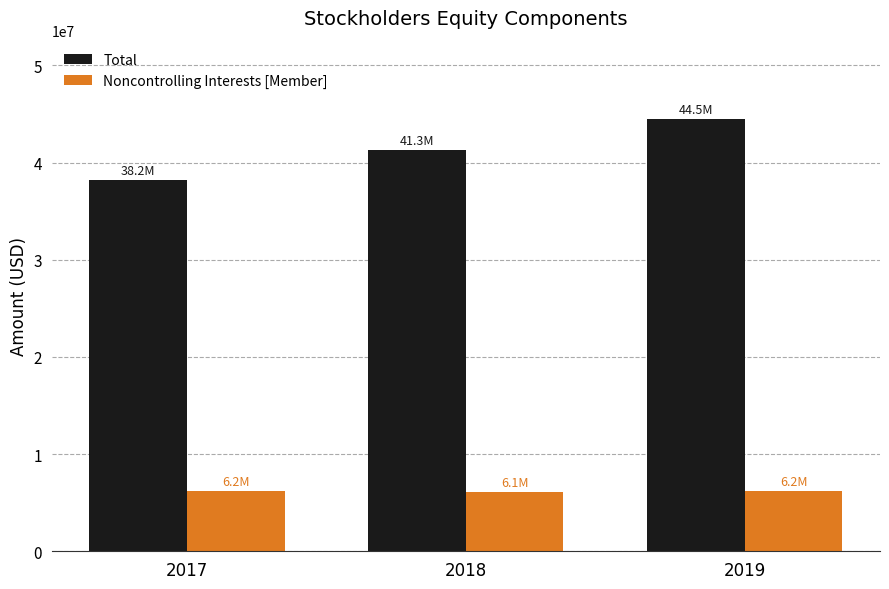

How many categories are shown in the chart?

3